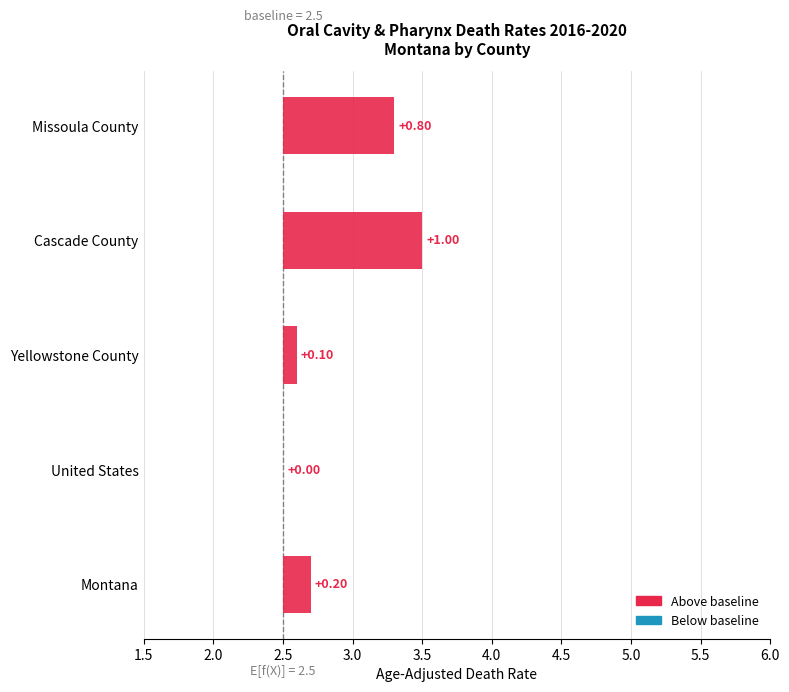

Reading left to right, transcribe all the data shown in this chart.

Montana=2.7	United States=2.5	Yellowstone County=2.6	Cascade County=3.5	Missoula County=3.3